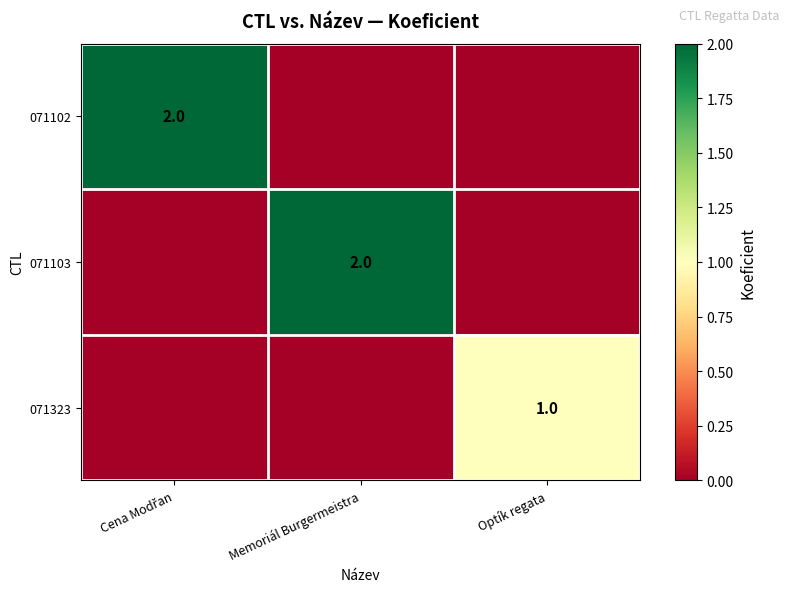

Is the value of 071103 at Memoriál Burgermeistra greater than the value of 071323 at Optík regata?

Yes